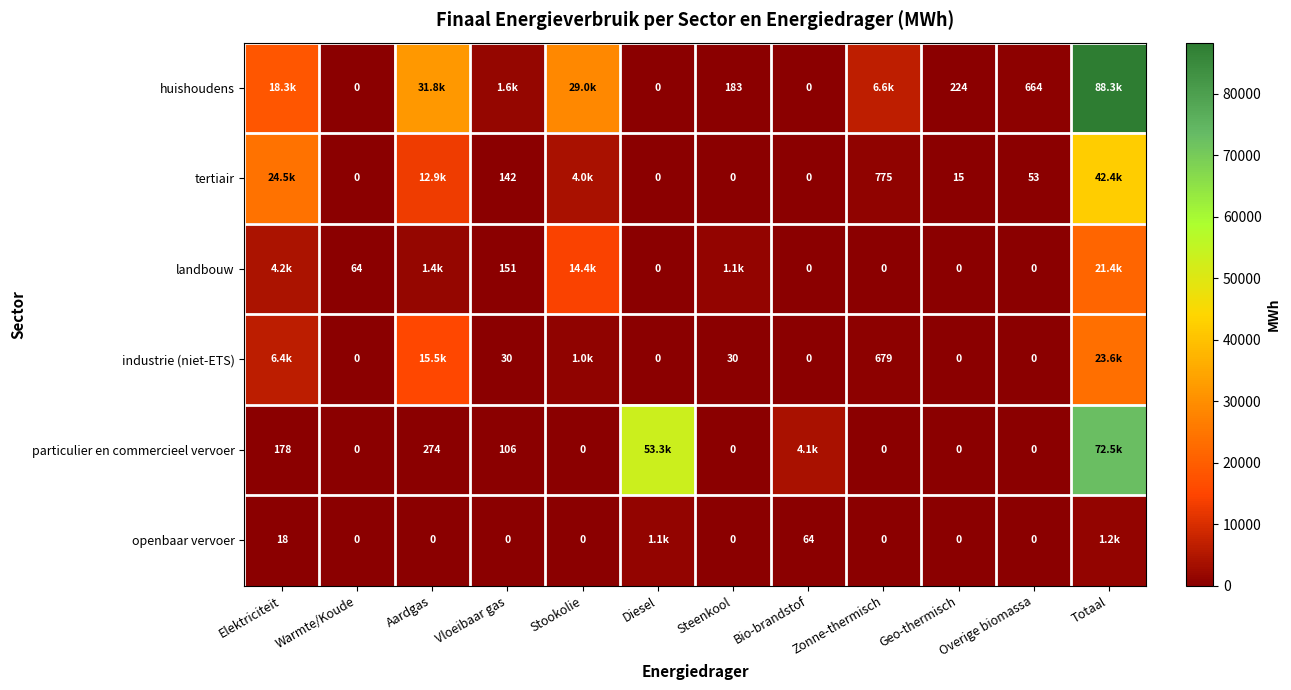

What is the total value across all series at Warmte/Koude?

64.0